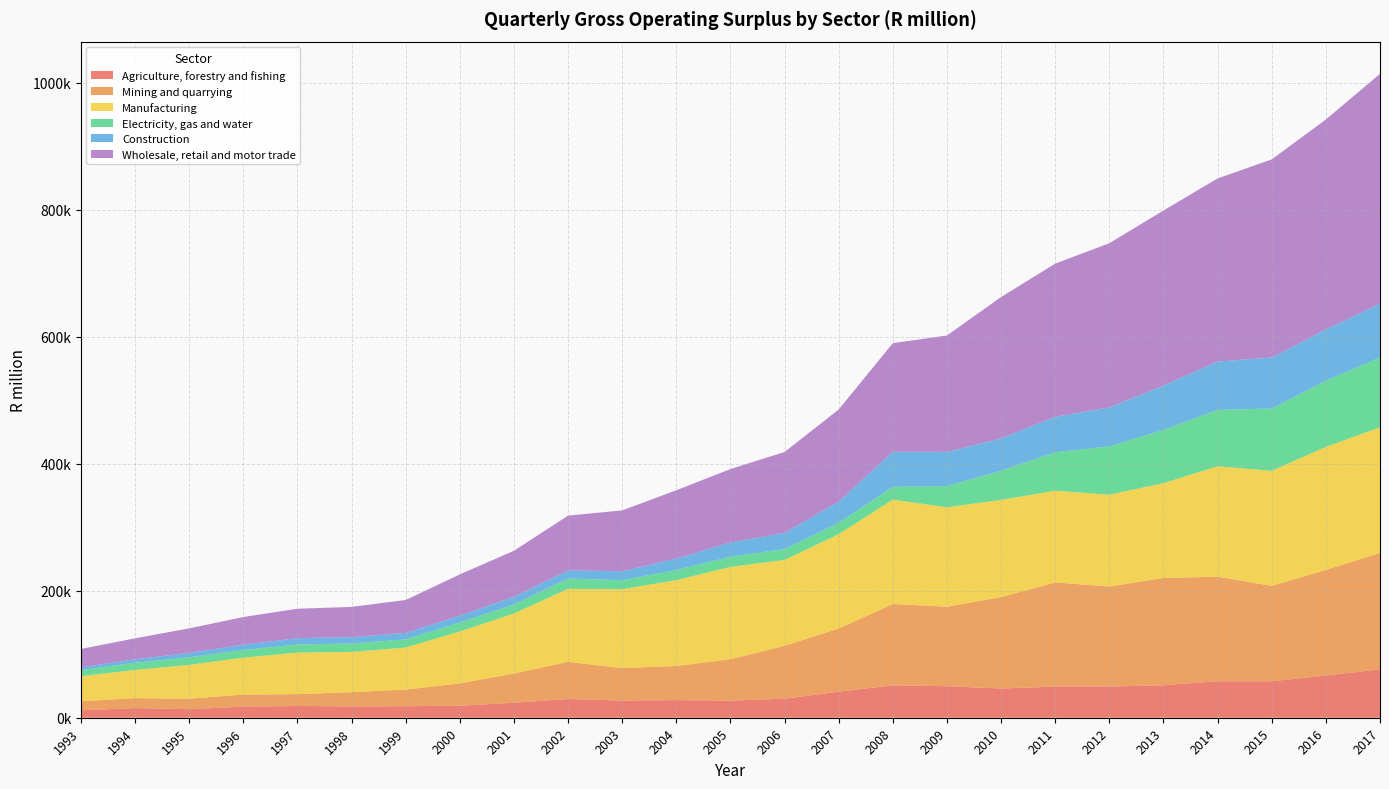

Reading left to right, list all the values displayed in this chart.

Agriculture, forestry and fishing: 1993=11722.1	1994=15213.7	1995=13512.8	1996=17560.3	1997=18528.3	1998=17916.4	1999=18182.2	2000=18893.8	2001=23630.2	2002=29537.6	2003=27036.5	2004=27770.0	2005=26950.0	2006=29992.8	2007=41053.2	2008=51083.0	2009=49653.4	2010=46111.2	2011=49004.7	2012=49162.6	2013=51149.1	2014=57498.2	2015=57509.4	2016=66420.4	2017=76317.6
Mining and quarrying: 1993=14241.5	1994=15608.9	1995=16414.9	1996=18976.2	1997=18635.5	1998=22398.5	1999=26172.2	2000=35200.9	2001=46054.0	2002=58471.6	2003=51170.2	2004=53688.7	2005=65358.0	2006=83308.4	2007=99450.9	2008=127968.0	2009=125223.6	2010=143950.3	2011=164096.4	2012=157547.9	2013=168892.7	2014=164657.5	2015=150218.5	2016=166446.1	2017=183118.0
Manufacturing: 1993=39346.6	1994=44467.1	1995=53309.8	1996=58115.9	1997=65421.1	1998=63378.6	1999=66143.6	2000=81758.7	2001=94514.2	2002=115012.1	2003=124172.7	2004=135220.8	2005=145271.1	2006=135302.0	2007=148664.6	2008=164510.7	2009=156551.6	2010=153019.6	2011=144478.6	2012=144585.8	2013=149415.1	2014=173810.4	2015=181163.5	2016=193660.2	2017=198033.7
Electricity, gas and water: 1993=9683.9	1994=11277.6	1995=12052.6	1996=12065.9	1997=12769.4	1998=13241.8	1999=12924.9	2000=14070.6	2001=14256.0	2002=16210.9	2003=14328.8	2004=16010.1	2005=15966.2	2006=17005.3	2007=17818.1	2008=20156.2	2009=33466.7	2010=45848.1	2011=60493.4	2012=76256.1	2013=83633.4	2014=88878.7	2015=98223.1	2016=104213.4	2017=110019.8
Construction: 1993=4259.7	1994=5544.8	1995=6807.1	1996=8399.1	1997=10003.0	1998=10023.1	1999=10233.4	2000=10938.0	2001=12158.9	2002=12795.6	2003=14069.0	2004=18035.4	2005=22496.0	2006=25517.2	2007=33401.7	2008=55349.0	2009=53815.2	2010=51165.7	2011=55830.5	2012=61199.2	2013=70118.1	2014=76193.5	2015=80300.3	2016=80796.7	2017=84756.3
Wholesale, retail and motor trade: 1993=29011.0	1994=32966.8	1995=38619.1	1996=43493.8	1997=46300.8	1998=47594.1	1999=51787.0	2000=64901.6	2001=72340.8	2002=86306.0	2003=95779.0	2004=107502.0	2005=115636.5	2006=127406.3	2007=145157.5	2008=170889.4	2009=183354.0	2010=222537.3	2011=241306.2	2012=258622.8	2013=275733.3	2014=288359.0	2015=312009.2	2016=330671.4	2017=361944.3